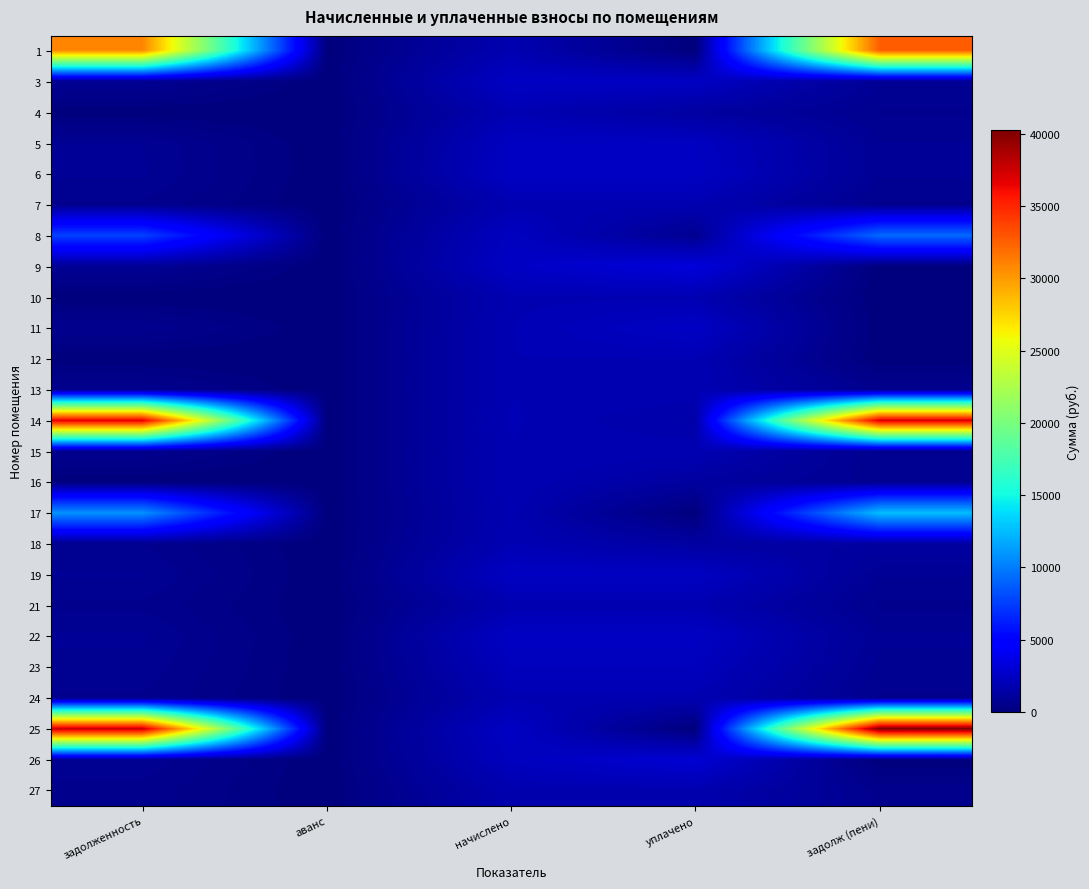

What is the greatest value displayed?

40264.7